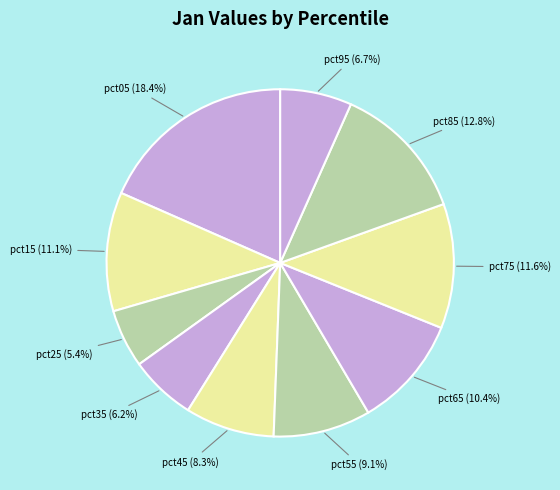

To the nearest percent, what is the difference between the pct85 and pct15 slice percentages?

2%